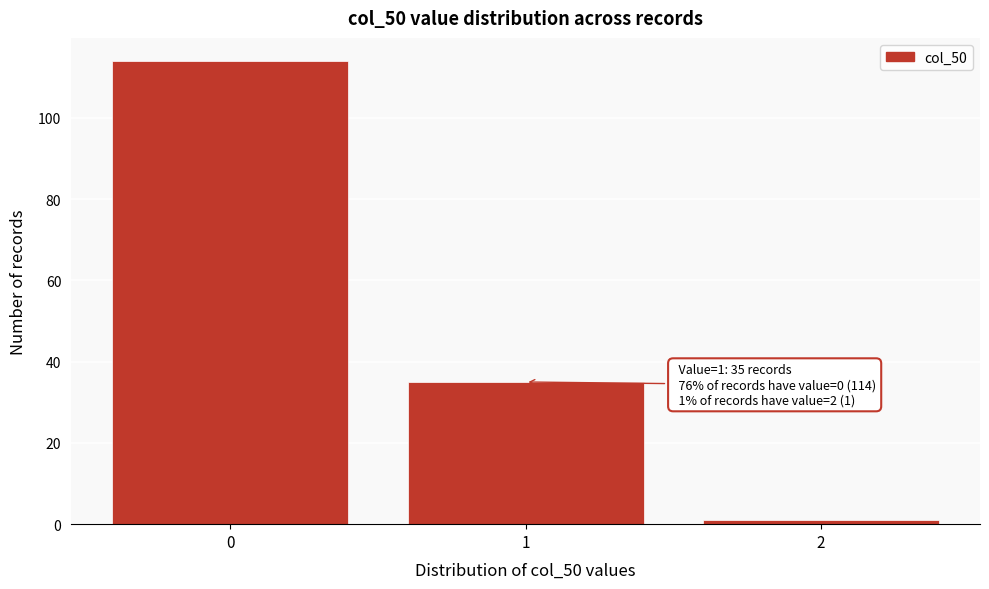

Over which range of the x-axis is the bar tallest?

-0.5 to 0.5